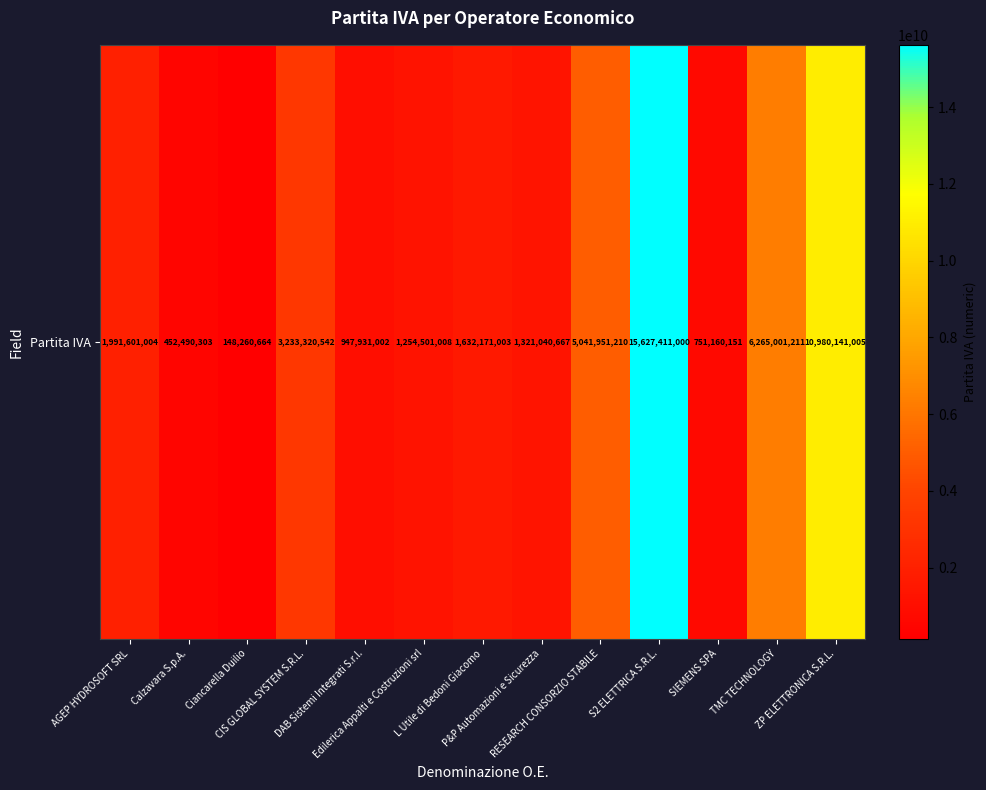

Reading left to right, transcribe all the data shown in this chart.

AGEP HYDROSOFT SRL=1991601004	Calzavara S.p.A.=452490303	Ciancarella Duilio=148260664	CIS GLOBAL SYSTEM S.R.L.=3233320542	DAB Sistemi Integrati S.r.l.=947931002	Edilerica Appalti e Costruzioni srl=1254501008	L Utile di Bedoni Giacomo=1632171003	P&P Automazioni e Sicurezza=1321040667	RESEARCH CONSORZIO STABILE=5041951210	S2 ELETTRICA S.R.L.=15627411000	SIEMENS SPA=751160151	TMC TECHNOLOGY=6265001211	ZP ELETTRONICA S.R.L.=10980141005